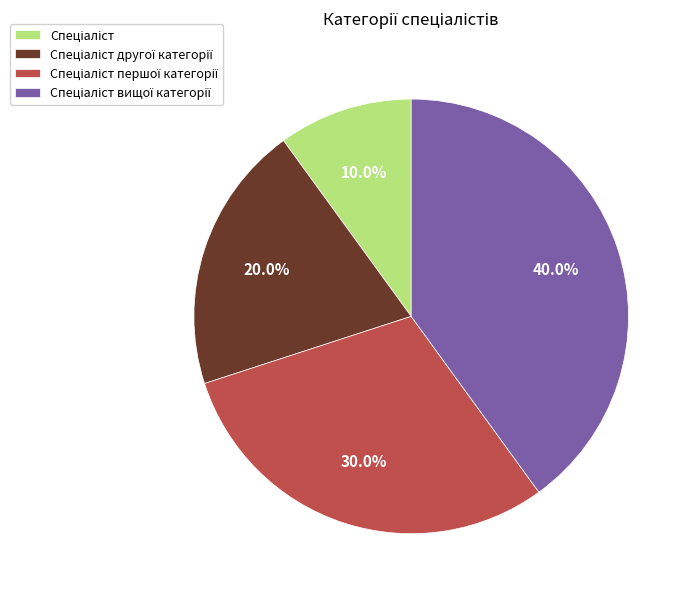

How many segments does this pie chart have?

4